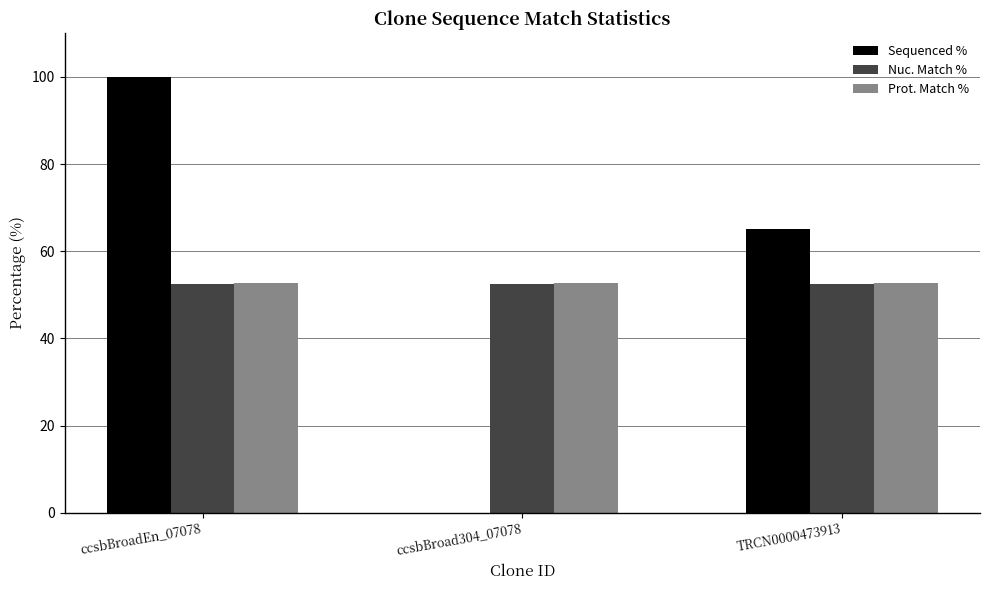

What is the greatest value displayed?

100.0